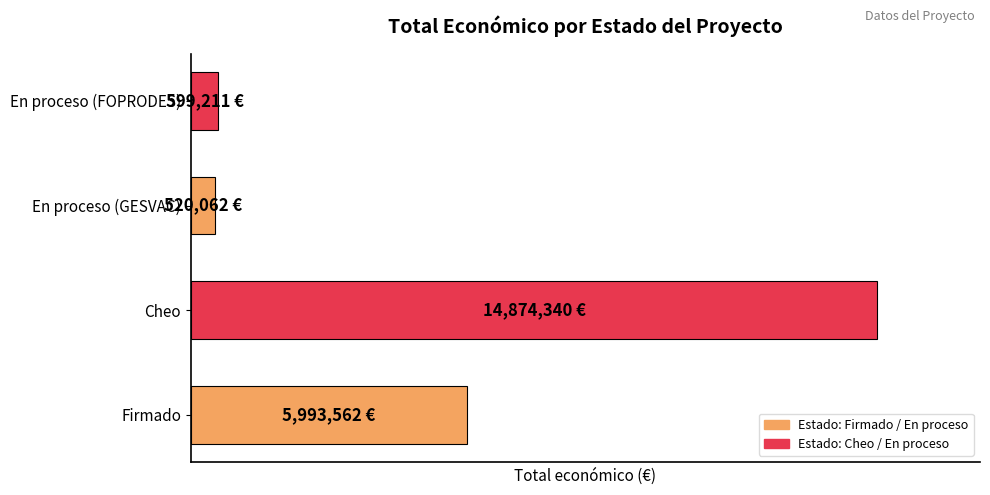

At which category does the chart reach its peak across all series?

Cheo